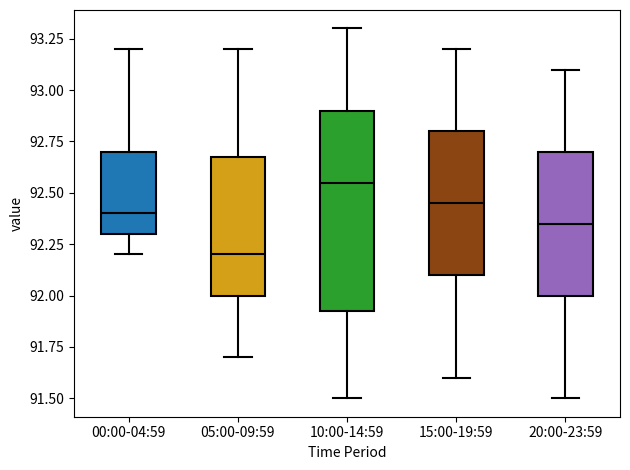

Reading left to right, read every box against the y-axis: the position of its median line, the range the box covers, and the ends of its whiskers. The values are not printed on the chart, so give them approximately, as read against the axis.

00:00-04:59: median 92.40, box 92.30 to 92.70, whiskers 92.20 to 93.20
05:00-09:59: median 92.20, box 92.00 to 92.70, whiskers 91.70 to 93.20
10:00-14:59: median 92.55, box 91.95 to 92.90, whiskers 91.50 to 93.30
15:00-19:59: median 92.45, box 92.10 to 92.80, whiskers 91.60 to 93.20
20:00-23:59: median 92.35, box 92.00 to 92.70, whiskers 91.50 to 93.10